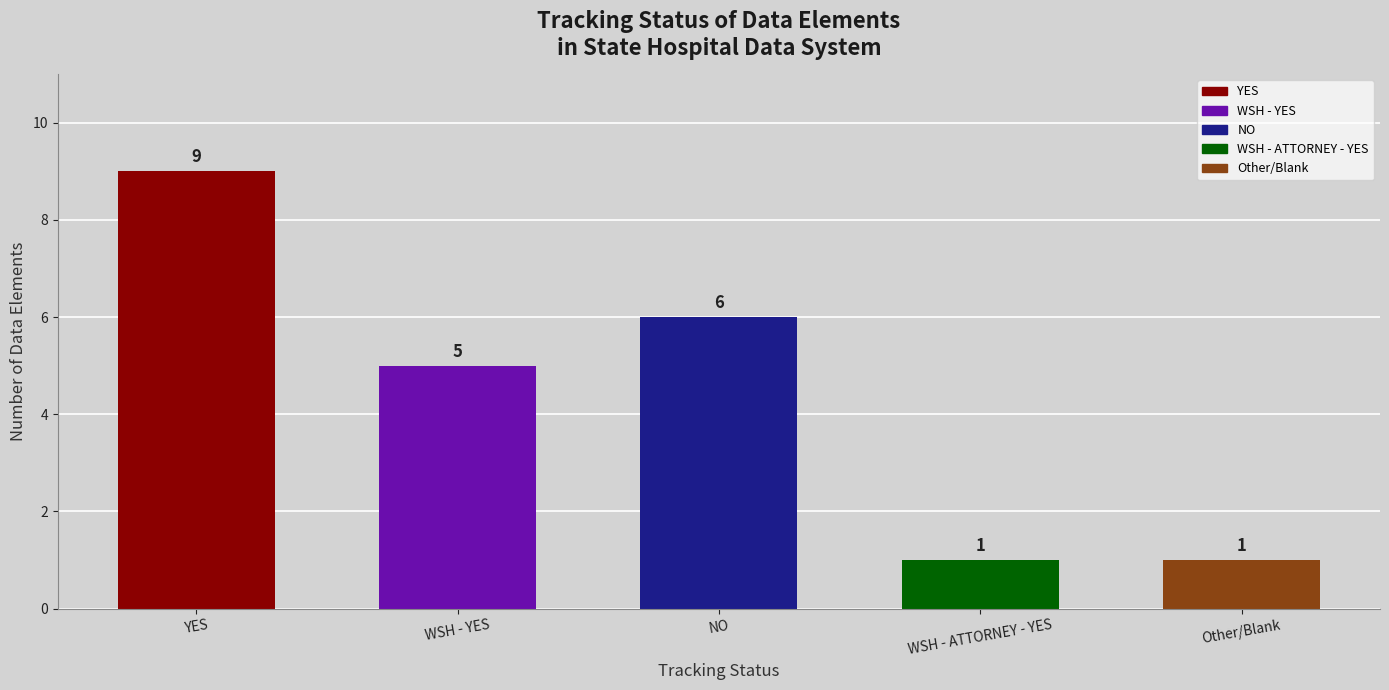

What is the sum of all values?

22